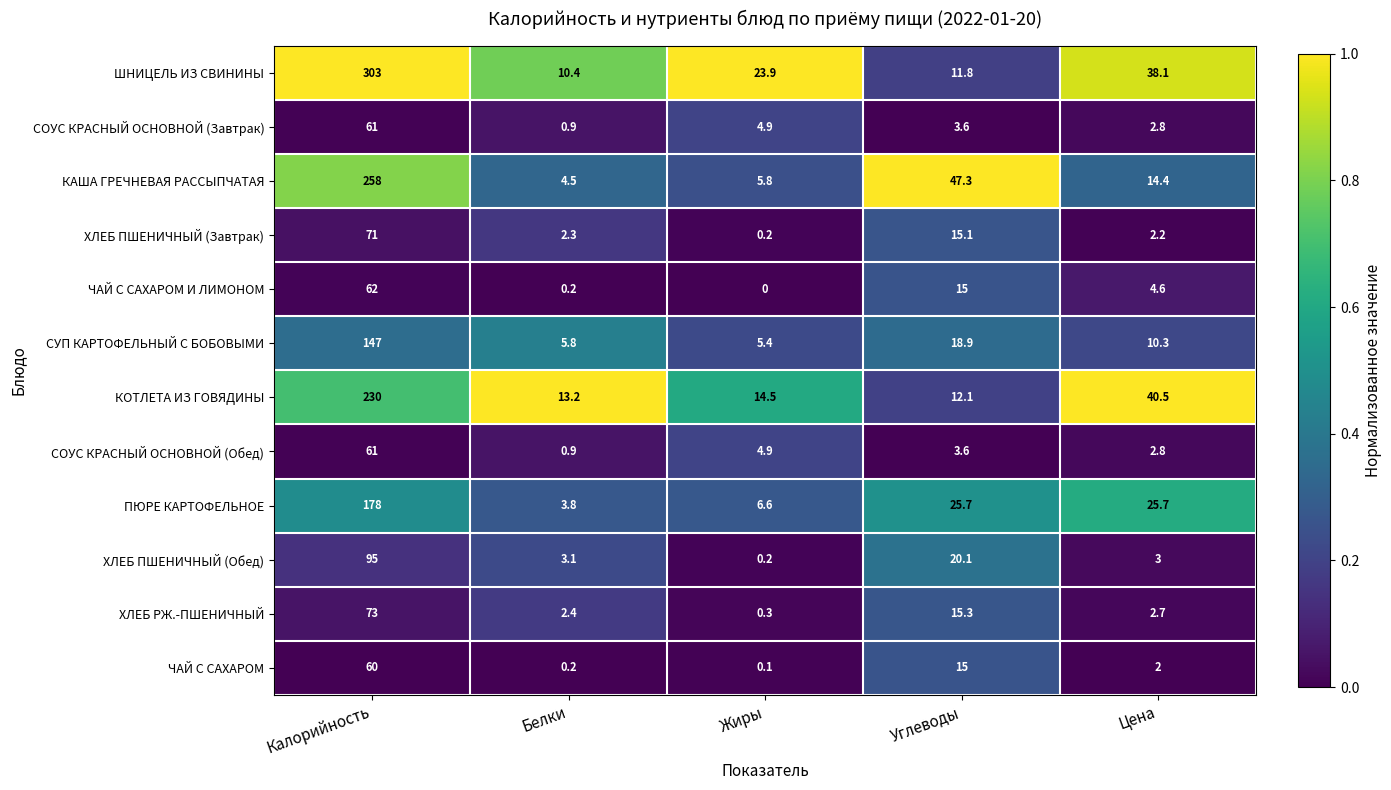

Between Жиры and Цена, which series saw the biggest shift?

КОТЛЕТА ИЗ ГОВЯДИНЫ